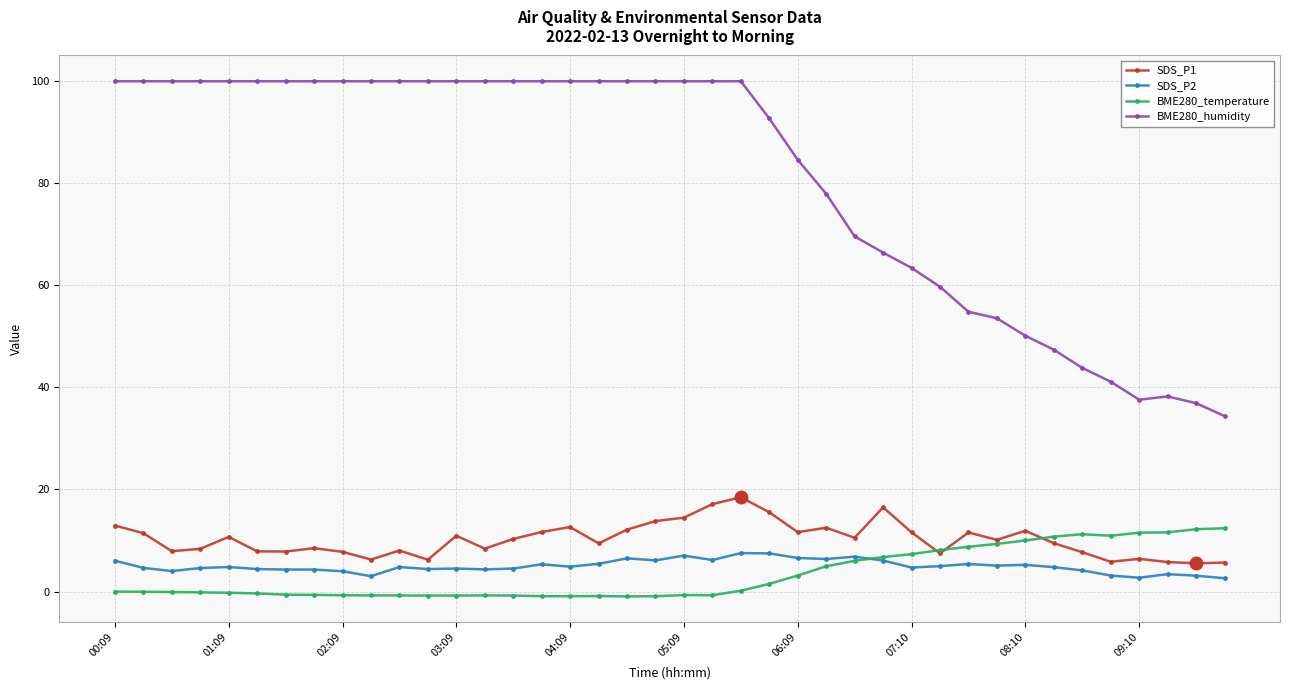

What are all the series names shown in the legend?

SDS_P1, SDS_P2, BME280_temperature, BME280_humidity